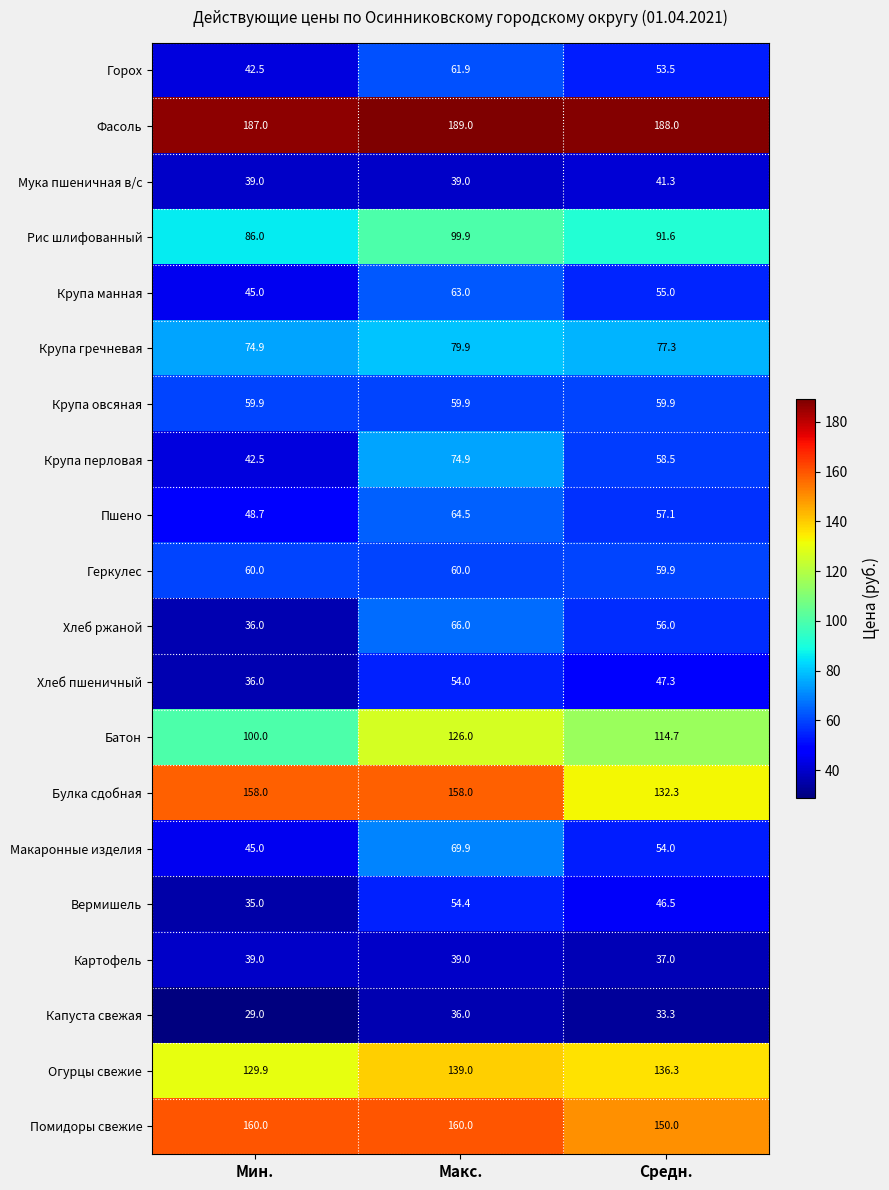

Between Мин. and Макс., which series saw the biggest shift?

Крупа перловая